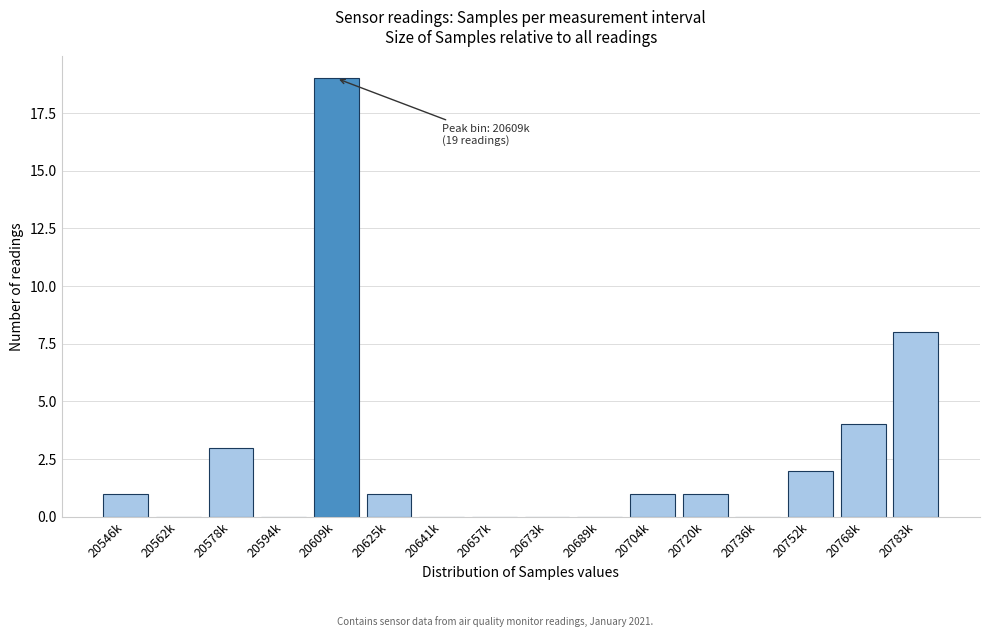

Reading left to right, what are all the values shown in this chart?

20546k=1	20562k=0	20578k=3	20594k=0	20609k=19	20625k=1	20641k=0	20657k=0	20673k=0	20689k=0	20704k=1	20720k=1	20736k=0	20752k=2	20768k=4	20783k=8